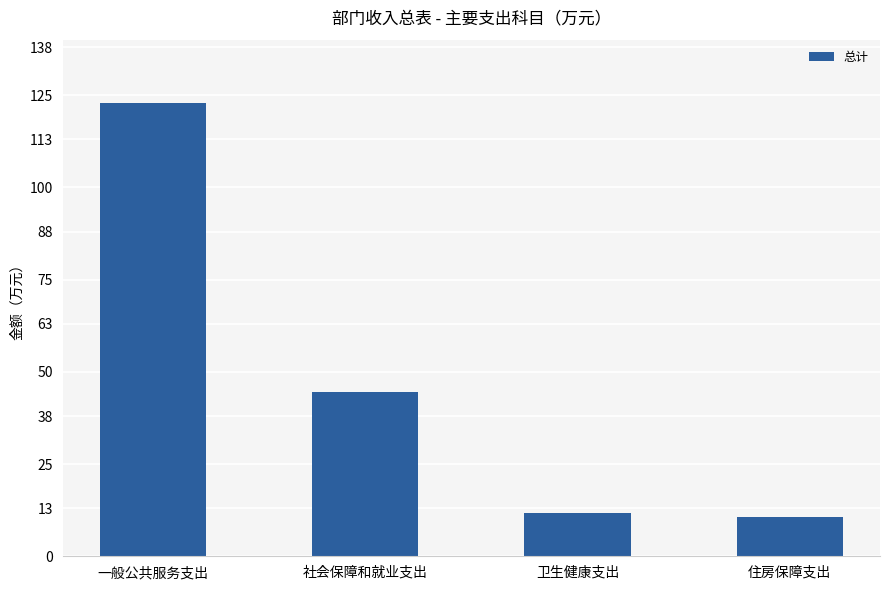

Approximately how many times larger is the value at 卫生健康支出 compared to 住房保障支出?

1.1